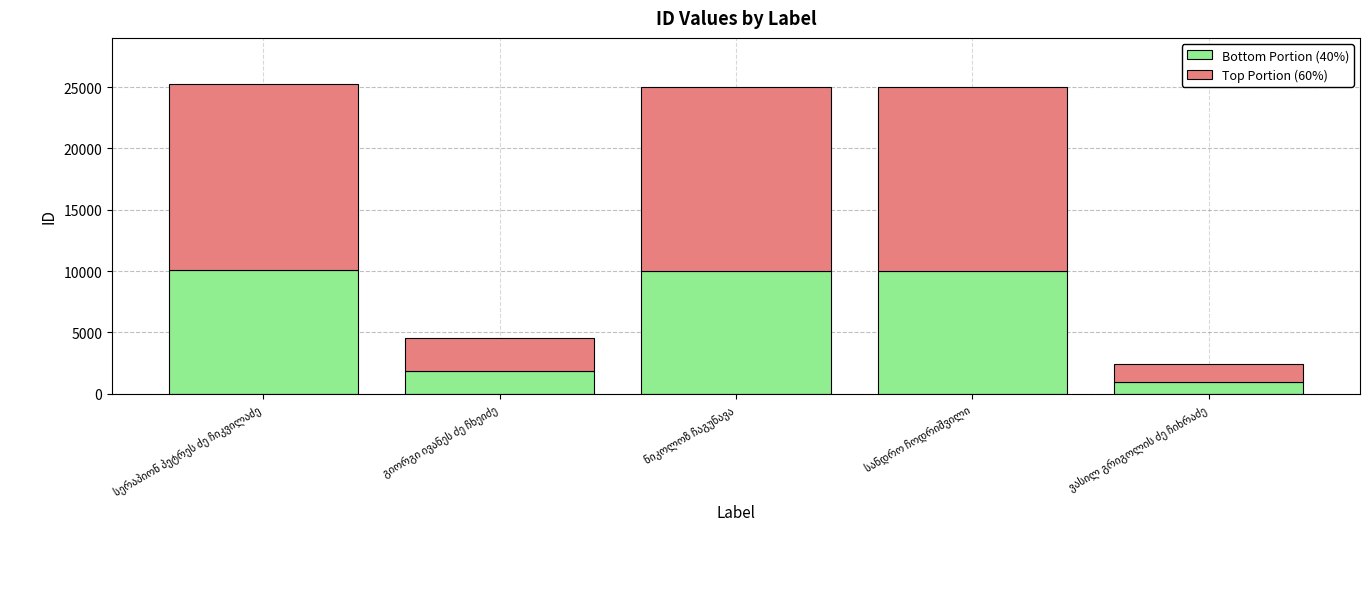

What is the lowest value of the Bottom Portion (40%) series?

977